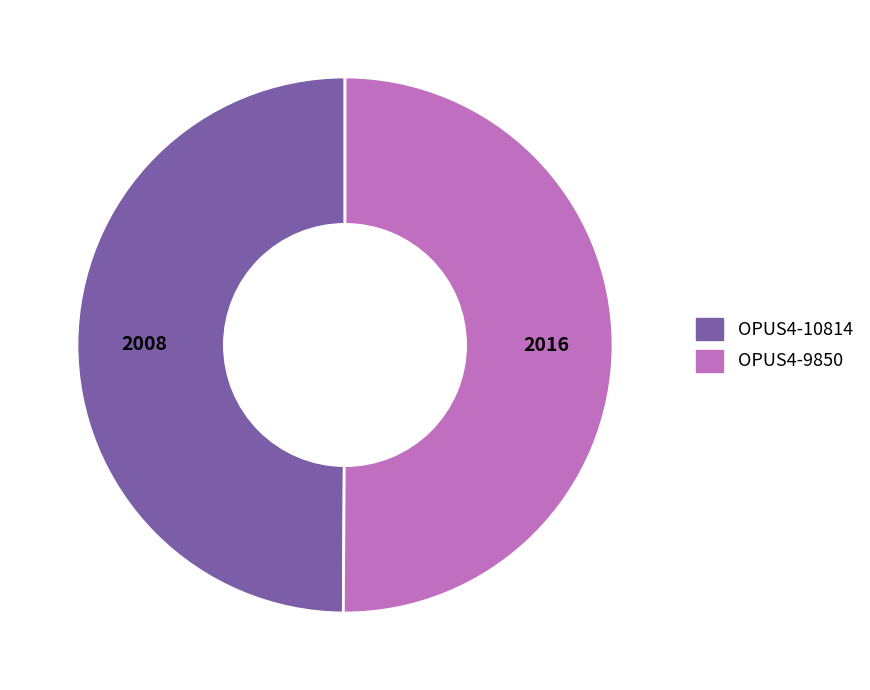

Approximately how many times larger is the value at OPUS4-10814 compared to OPUS4-9850?

1.0